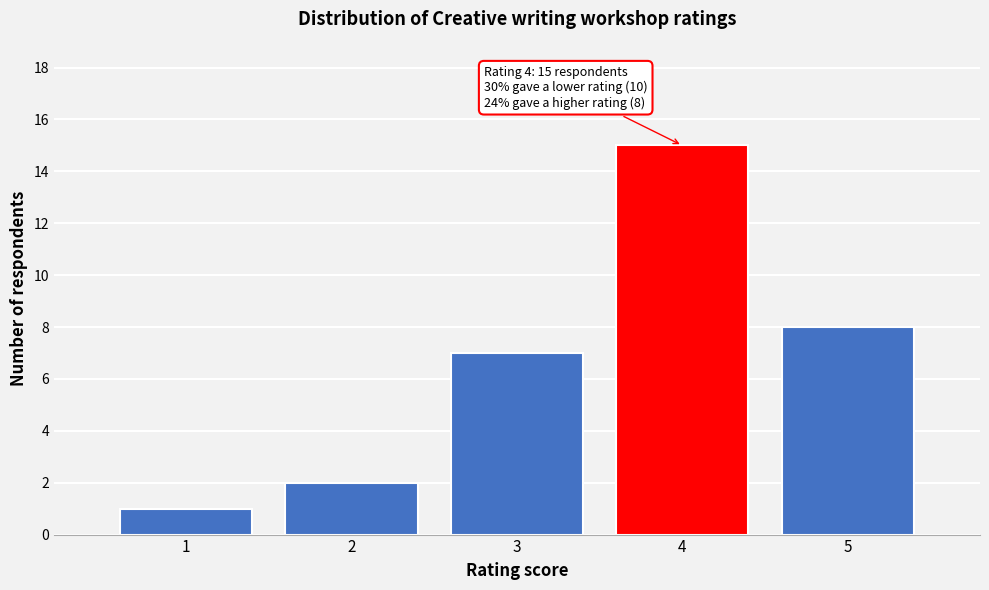

Over which range of the x-axis is the bar tallest?

3.5 to 4.5